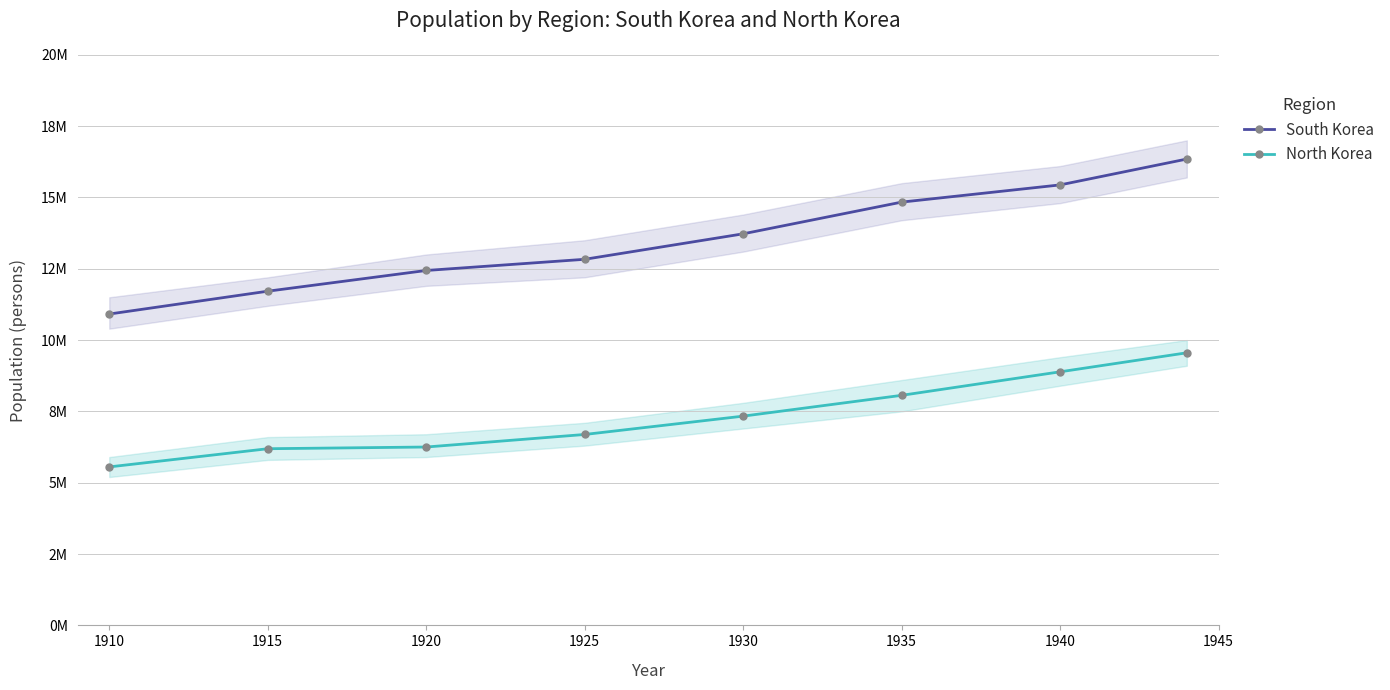

At 1935, list the series in order from smallest to largest.

North Korea, South Korea